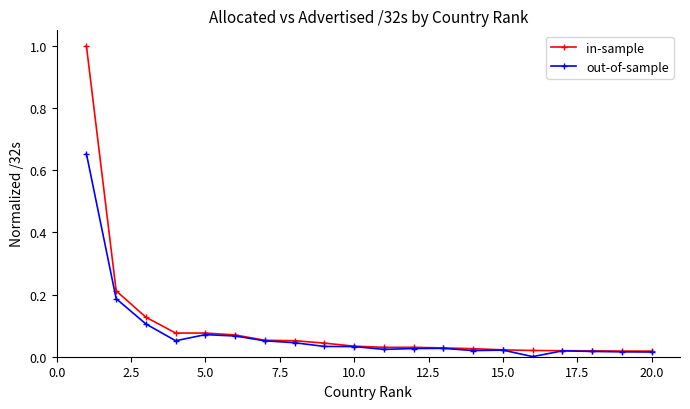

Which series has the widest spread of values?

in-sample